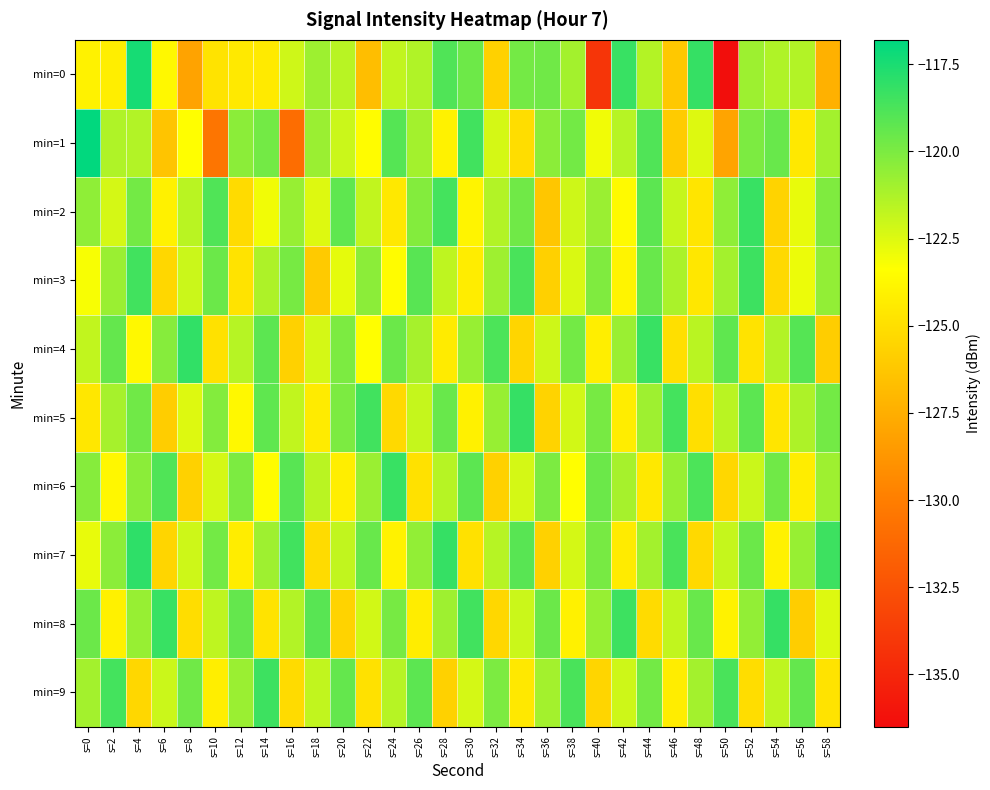

Reading left to right, list all the values displayed in this chart.

min=0: s=0=-124.0	s=2=-124.2	s=4=-117.4	s=6=-123.7	s=8=-128.1	s=10=-124.8	s=12=-124.5	s=14=-124.4	s=16=-122.1	s=18=-120.8	s=20=-121.5	s=22=-126.7	s=24=-121.8	s=26=-121.3	s=28=-118.9	s=30=-119.6	s=32=-125.7	s=34=-119.8	s=36=-119.7	s=38=-121.0	s=40=-134.1	s=42=-118.3	s=44=-121.5	s=46=-126.2	s=48=-118.2	s=50=-136.4	s=52=-120.9	s=54=-121.3	s=56=-121.4	s=58=-127.4
min=1: s=0=-116.9	s=2=-121.3	s=4=-121.4	s=6=-126.4	s=8=-123.4	s=10=-130.5	s=12=-120.4	s=14=-119.8	s=16=-130.9	s=18=-120.8	s=20=-122.0	s=22=-123.5	s=24=-119.0	s=26=-121.0	s=28=-124.0	s=30=-118.5	s=32=-122.3	s=34=-125.1	s=36=-120.4	s=38=-119.8	s=40=-123.0	s=42=-121.5	s=44=-118.9	s=46=-126.0	s=48=-122.5	s=50=-128.0	s=52=-120.0	s=54=-119.5	s=56=-124.5	s=58=-121.0
min=2: s=0=-120.5	s=2=-122.3	s=4=-119.8	s=6=-124.1	s=8=-121.6	s=10=-118.9	s=12=-125.2	s=14=-123.0	s=16=-120.7	s=18=-122.5	s=20=-119.3	s=22=-121.8	s=24=-124.5	s=26=-120.2	s=28=-118.6	s=30=-123.9	s=32=-121.4	s=34=-119.7	s=36=-126.3	s=38=-122.1	s=40=-120.8	s=42=-123.6	s=44=-119.2	s=46=-121.9	s=48=-124.7	s=50=-120.5	s=52=-118.3	s=54=-125.6	s=56=-122.8	s=58=-120.1
min=3: s=0=-123.2	s=2=-120.8	s=4=-118.5	s=6=-125.4	s=8=-122.0	s=10=-119.6	s=12=-124.8	s=14=-121.3	s=16=-119.9	s=18=-126.1	s=20=-122.7	s=22=-120.4	s=24=-123.5	s=26=-119.1	s=28=-121.7	s=30=-124.3	s=32=-120.9	s=34=-118.7	s=36=-125.8	s=38=-122.4	s=40=-120.1	s=42=-123.9	s=44=-119.5	s=46=-121.2	s=48=-124.6	s=50=-121.0	s=52=-118.4	s=54=-125.3	s=56=-122.9	s=58=-120.6
min=4: s=0=-121.8	s=2=-119.4	s=4=-123.7	s=6=-120.3	s=8=-118.1	s=10=-124.9	s=12=-121.5	s=14=-119.2	s=16=-125.7	s=18=-122.3	s=20=-120.0	s=22=-123.4	s=24=-119.6	s=26=-121.1	s=28=-124.4	s=30=-120.7	s=32=-118.8	s=34=-125.5	s=36=-122.1	s=38=-119.8	s=40=-124.2	s=42=-120.8	s=44=-118.3	s=46=-125.0	s=48=-121.6	s=50=-119.3	s=52=-124.8	s=54=-121.4	s=56=-119.0	s=58=-125.9
min=5: s=0=-124.6	s=2=-121.1	s=4=-119.7	s=6=-125.9	s=8=-122.5	s=10=-120.2	s=12=-123.7	s=14=-119.3	s=16=-121.8	s=18=-124.4	s=20=-120.0	s=22=-118.5	s=24=-125.3	s=26=-121.9	s=28=-119.5	s=30=-124.1	s=32=-120.7	s=34=-118.2	s=36=-125.6	s=38=-122.2	s=40=-119.9	s=42=-124.3	s=44=-120.9	s=46=-118.6	s=48=-125.0	s=50=-121.6	s=52=-119.2	s=54=-124.7	s=56=-121.3	s=58=-119.8
min=6: s=0=-120.3	s=2=-123.8	s=4=-120.4	s=6=-118.9	s=8=-125.7	s=10=-122.3	s=12=-120.0	s=14=-123.5	s=16=-119.1	s=18=-121.6	s=20=-124.2	s=22=-120.8	s=24=-118.3	s=26=-124.9	s=28=-121.5	s=30=-119.2	s=32=-125.7	s=34=-122.3	s=36=-120.0	s=38=-123.4	s=40=-119.6	s=42=-121.1	s=44=-124.5	s=46=-120.7	s=48=-118.8	s=50=-125.4	s=52=-122.0	s=54=-119.7	s=56=-124.3	s=58=-120.9
min=7: s=0=-122.8	s=2=-120.4	s=4=-118.0	s=6=-125.5	s=8=-122.1	s=10=-119.8	s=12=-124.3	s=14=-120.9	s=16=-118.5	s=18=-125.2	s=20=-121.8	s=22=-119.5	s=24=-124.0	s=26=-120.6	s=28=-118.2	s=30=-124.9	s=32=-121.5	s=34=-119.1	s=36=-125.7	s=38=-122.3	s=40=-119.9	s=42=-124.4	s=44=-121.0	s=46=-118.7	s=48=-125.3	s=50=-121.9	s=52=-119.6	s=54=-124.1	s=56=-120.7	s=58=-118.4
min=8: s=0=-119.6	s=2=-124.1	s=4=-120.7	s=6=-118.3	s=8=-125.1	s=10=-121.7	s=12=-119.4	s=14=-124.8	s=16=-121.4	s=18=-119.1	s=20=-125.6	s=22=-122.2	s=24=-119.9	s=26=-124.3	s=28=-120.9	s=30=-118.5	s=32=-125.4	s=34=-122.0	s=36=-119.6	s=38=-124.1	s=40=-120.7	s=42=-118.4	s=44=-125.2	s=46=-121.8	s=48=-119.5	s=50=-124.0	s=52=-120.6	s=54=-118.2	s=56=-125.9	s=58=-122.5
min=9: s=0=-121.0	s=2=-118.6	s=4=-125.4	s=6=-122.0	s=8=-119.7	s=10=-124.2	s=12=-120.8	s=14=-118.4	s=16=-125.2	s=18=-121.8	s=20=-119.4	s=22=-124.9	s=24=-121.5	s=26=-119.2	s=28=-125.7	s=30=-122.3	s=32=-120.0	s=34=-124.5	s=36=-121.0	s=38=-118.7	s=40=-125.5	s=42=-122.1	s=44=-119.8	s=46=-124.3	s=48=-121.0	s=50=-118.7	s=52=-125.1	s=54=-121.7	s=56=-119.4	s=58=-124.8